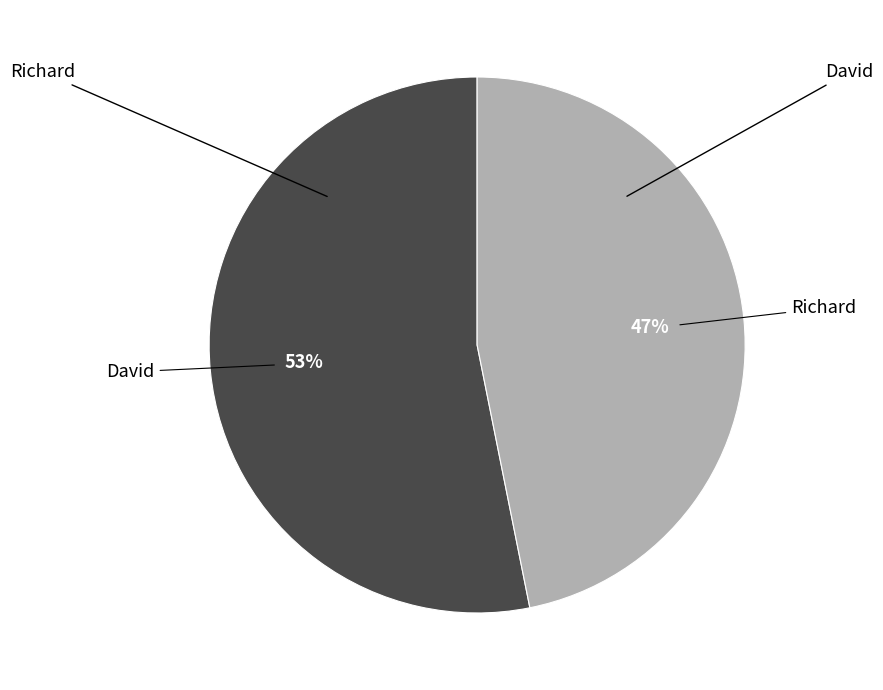

Does David represent more than half of the total?

Yes